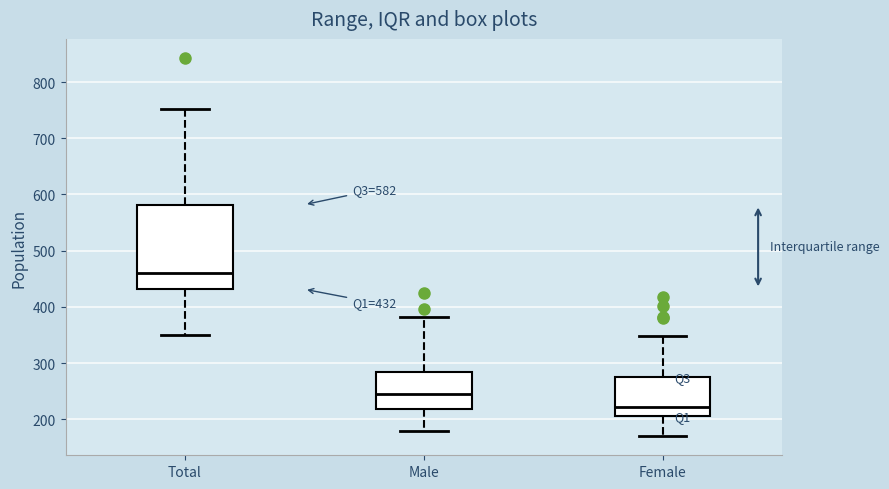

Which box is the tallest, from its lower edge to its upper edge?

Total